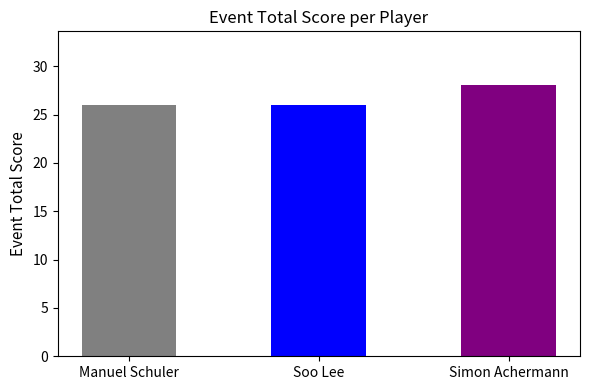

Reading left to right, what are all the values shown in this chart?

Manuel Schuler=26	Soo Lee=26	Simon Achermann=28